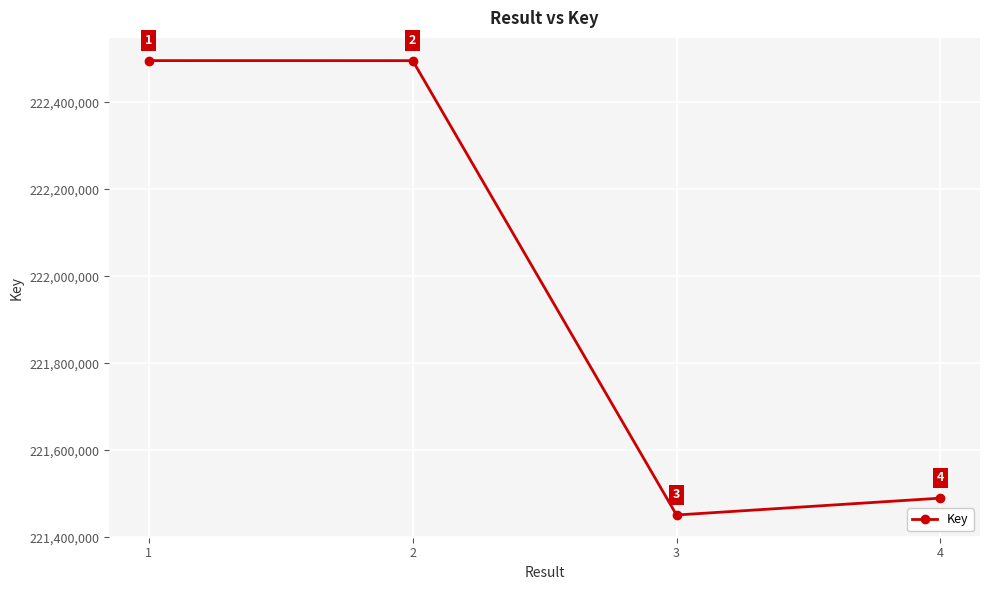

What is the sum of all values?

887932976